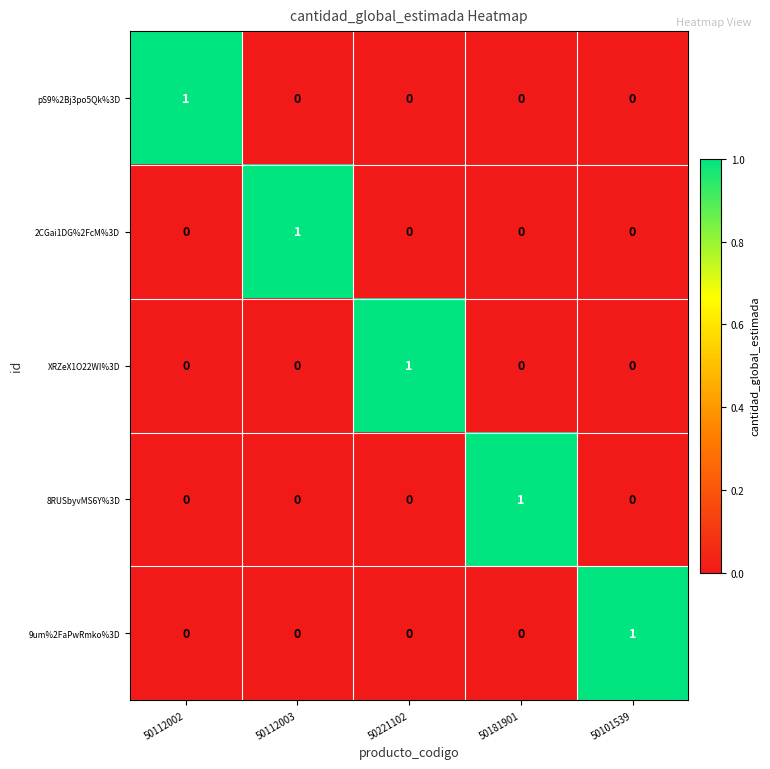

Reading right to left, extract all data points from this chart.

pS9%2Bj3po5Qk%3D: 0	0	0	0	1
2CGai1DG%2FcM%3D: 0	0	0	1	0
XRZeX1O22WI%3D: 0	0	1	0	0
8RUSbyvMS6Y%3D: 0	1	0	0	0
9um%2FaPwRmko%3D: 1	0	0	0	0